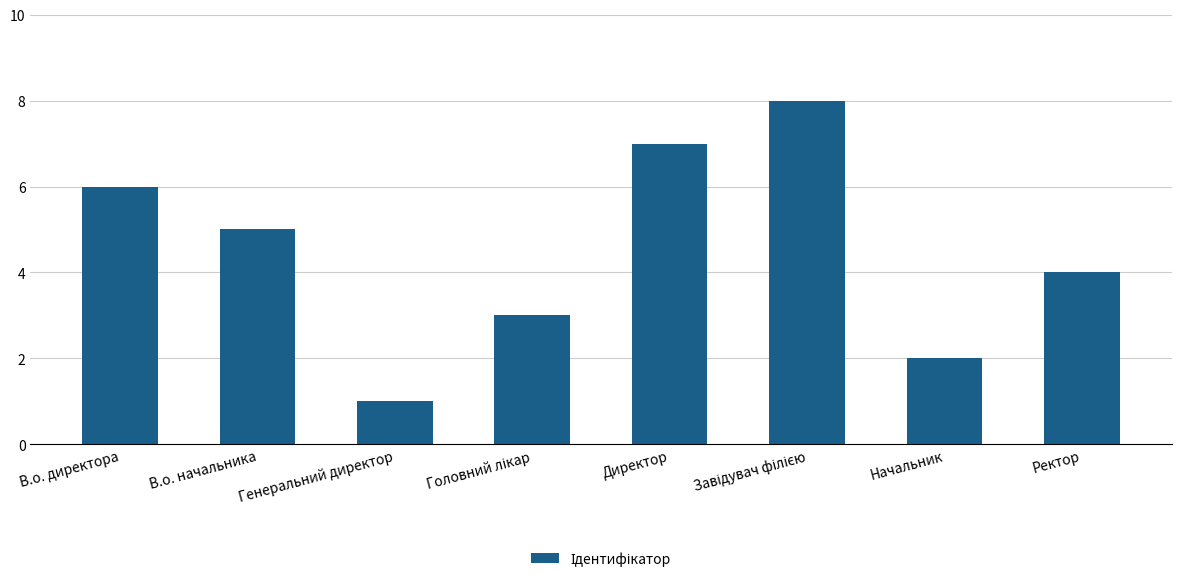

Reading left to right, list all the values displayed in this chart.

6	5	1	3	7	8	2	4